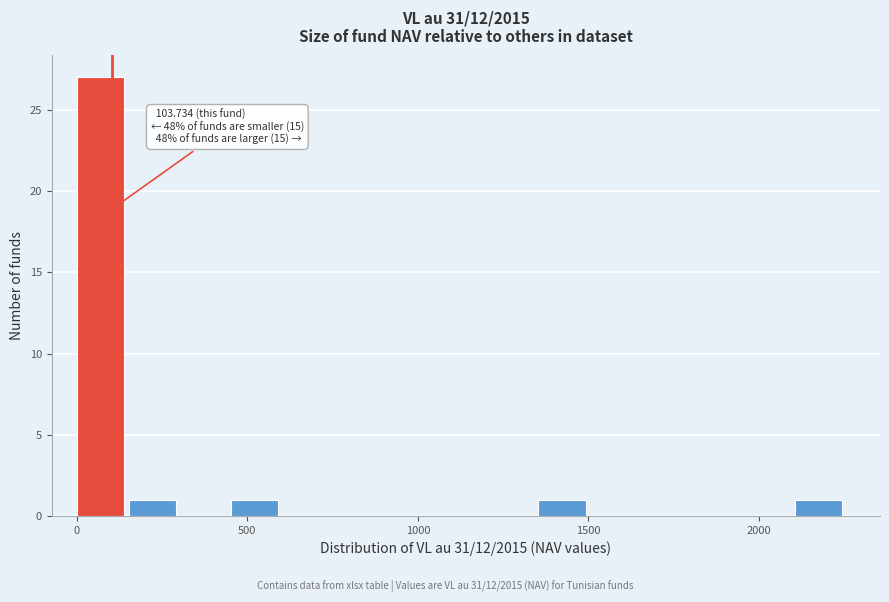

Read against the x-axis, roughly where is the centre of the tallest bar?

50